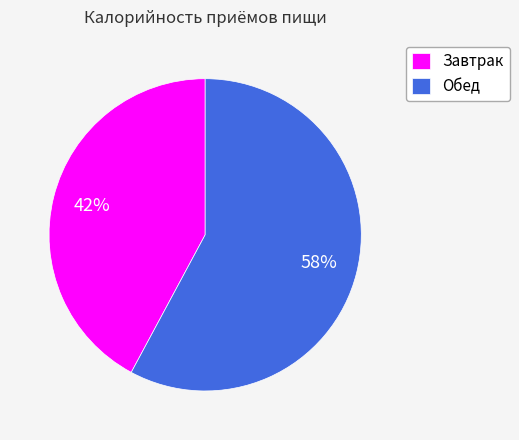

To the nearest percent, what percentage of the pie is Завтрак?

42%